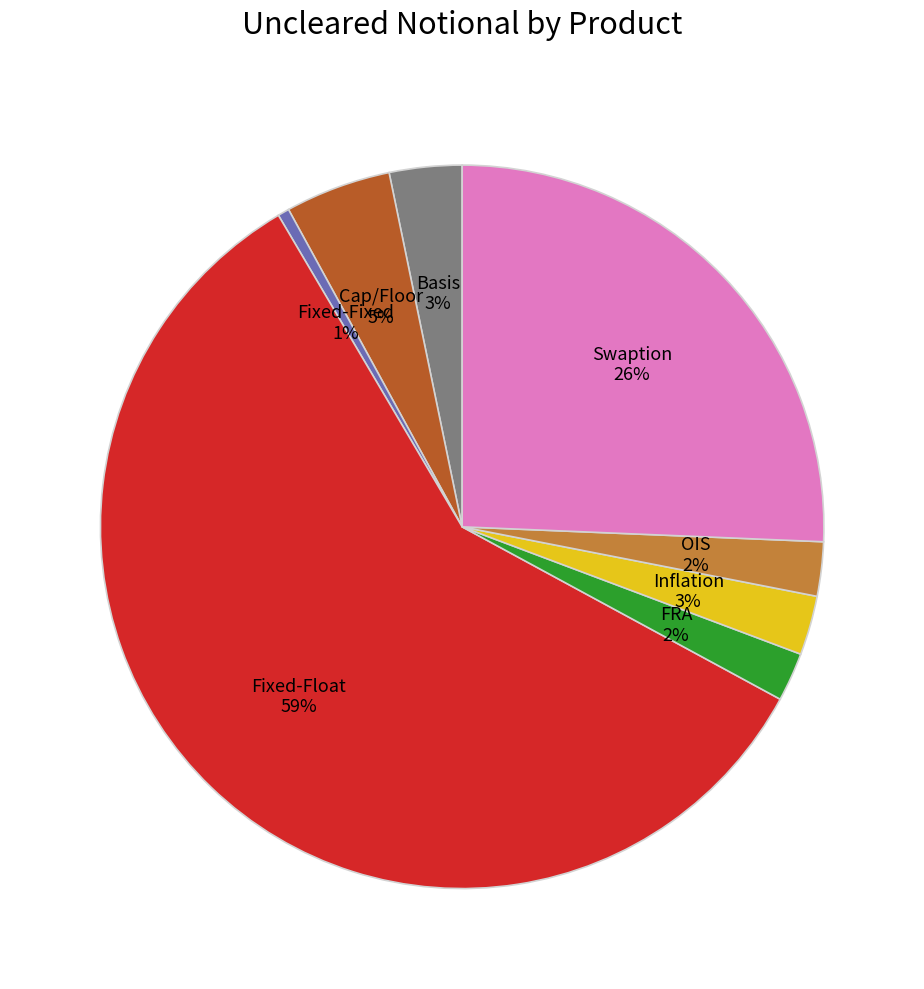

Is it true that Fixed-Float is 59% of the pie?

True